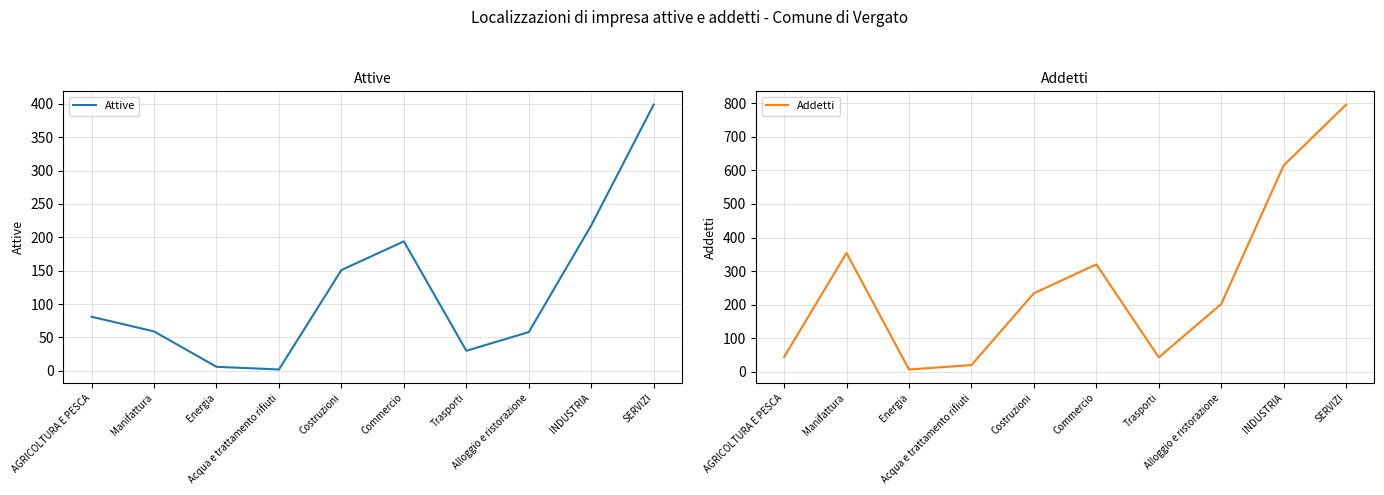

What is the difference between the second highest and minimum values in the Attive series?

216